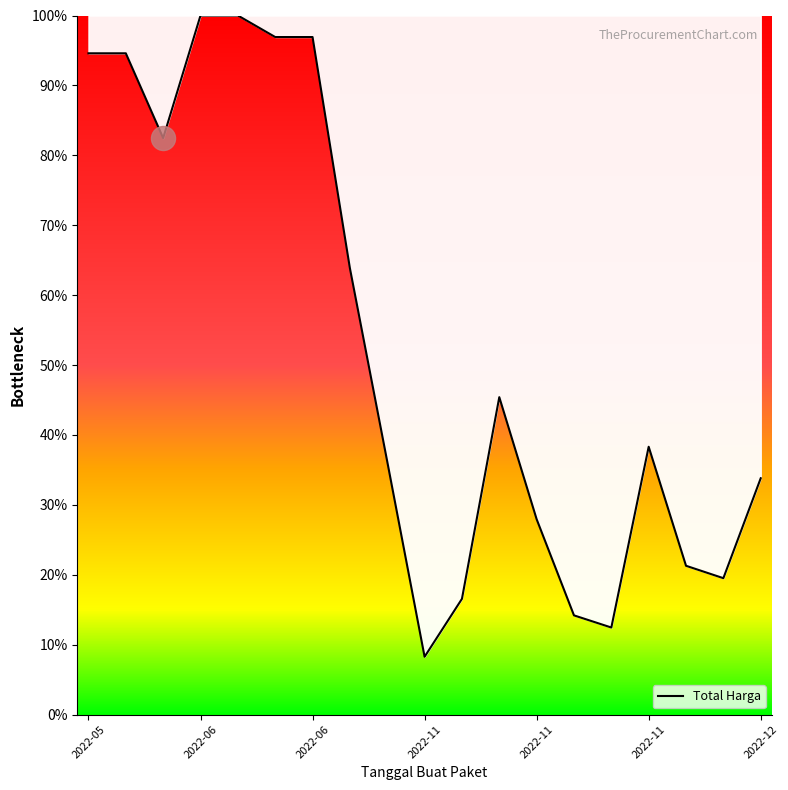

What is the greatest value displayed?

100.0